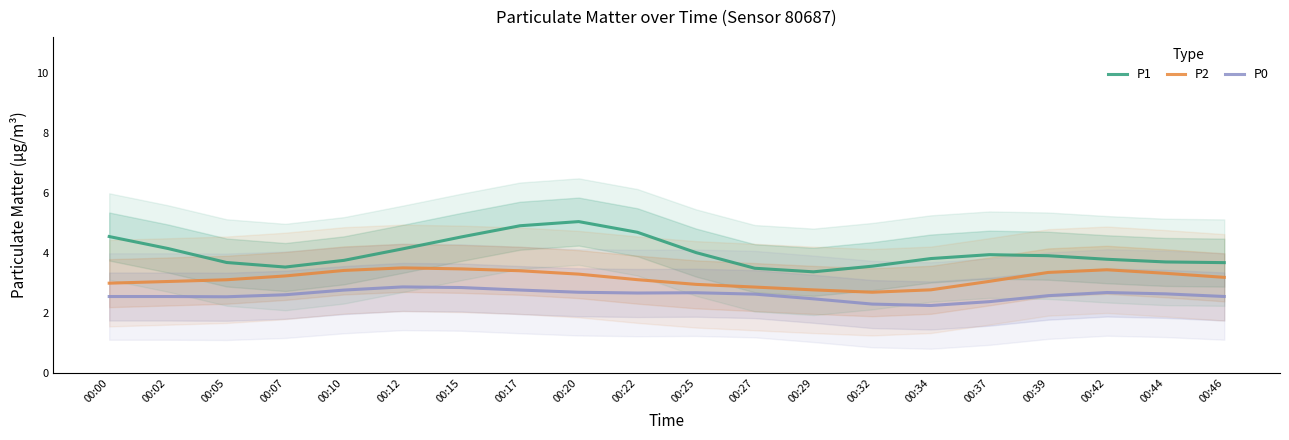

In P0, how many points are lower than both neighbors (excluding endpoints)?

3